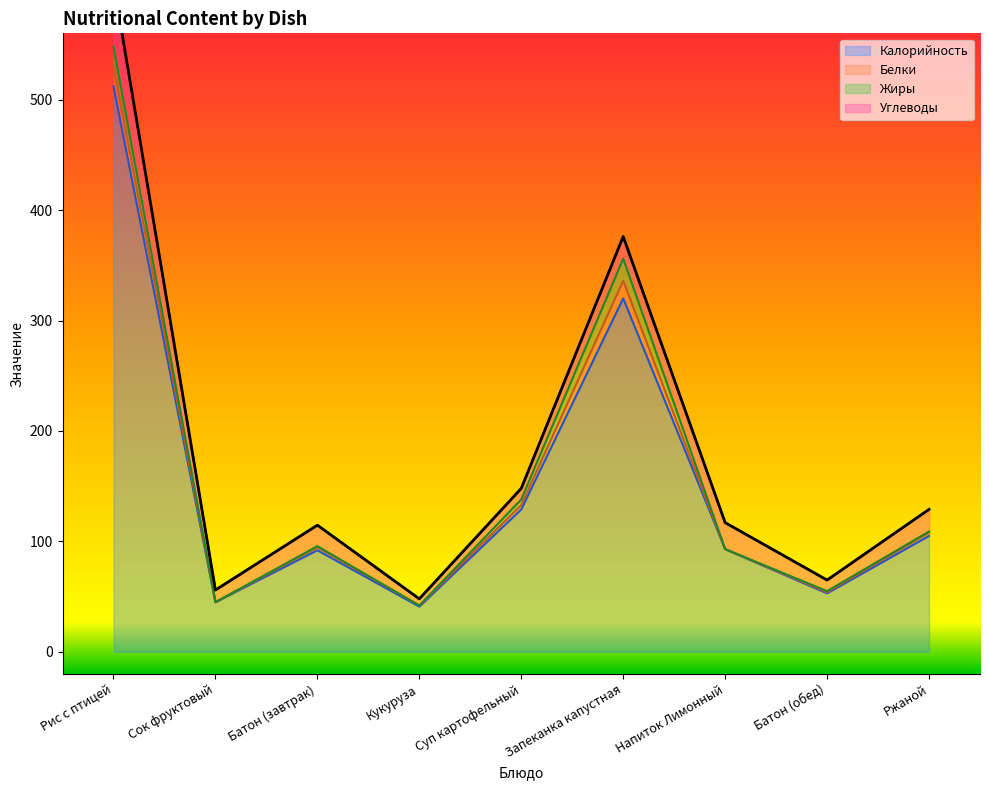

What is the sum of the Калорийность values at Кукуруза and Батон (завтрак)?

133